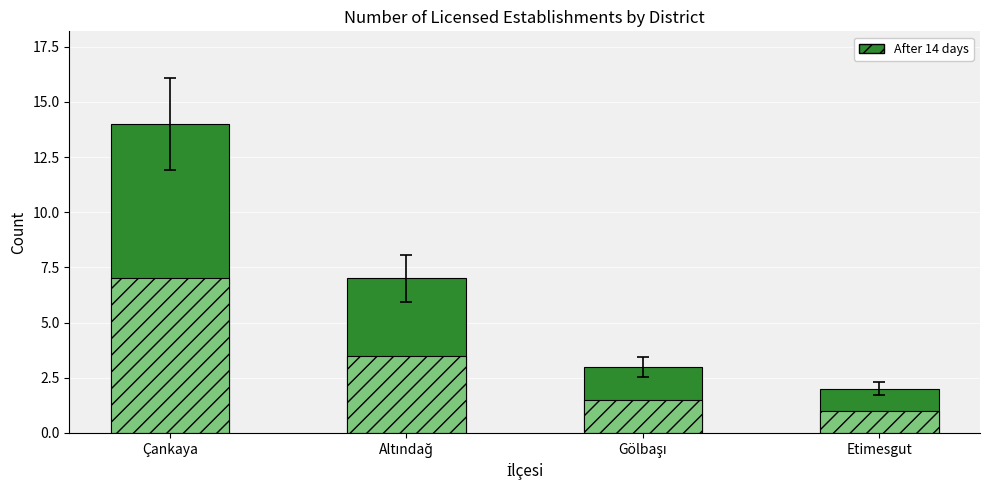

Reading left to right, what are all the values shown in this chart?

14	7	3	2